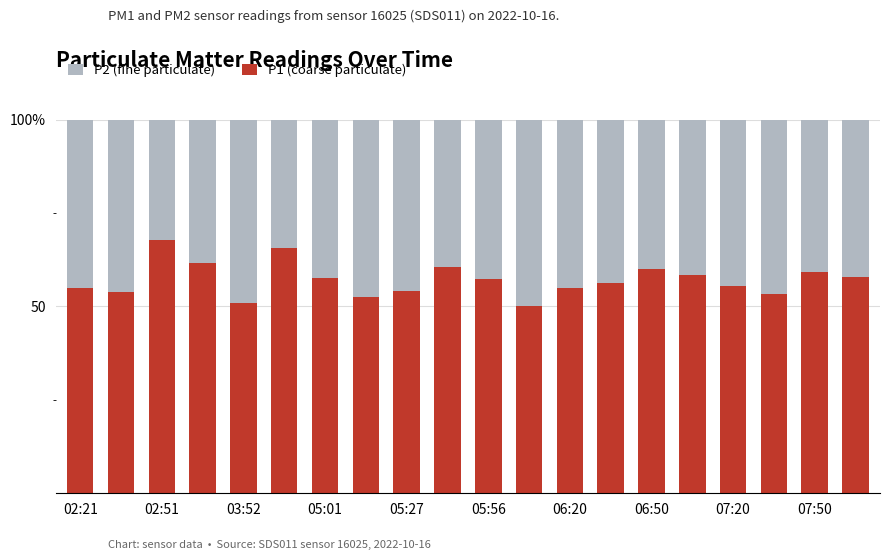

What are all the series names shown in the legend?

P2 (fine particulate), P1 (coarse particulate)